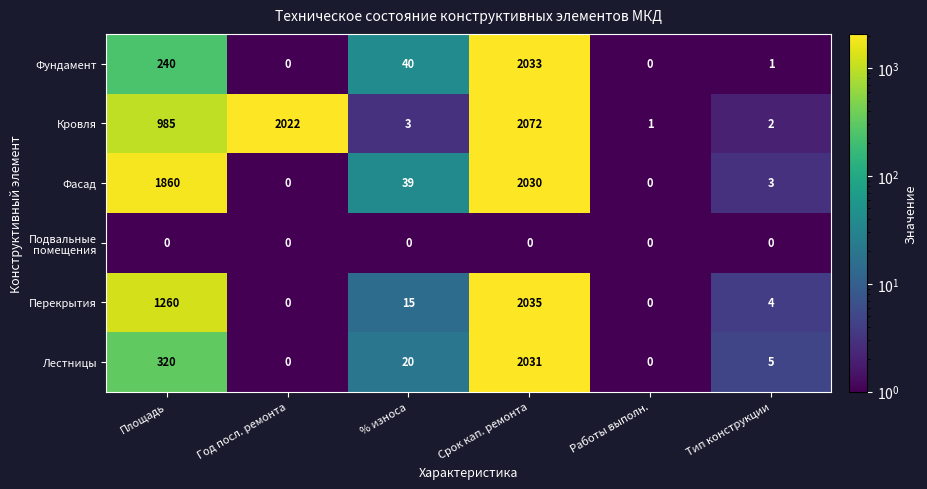

True or false: Фундамент has a value of 1231 at Работы выполн..

False